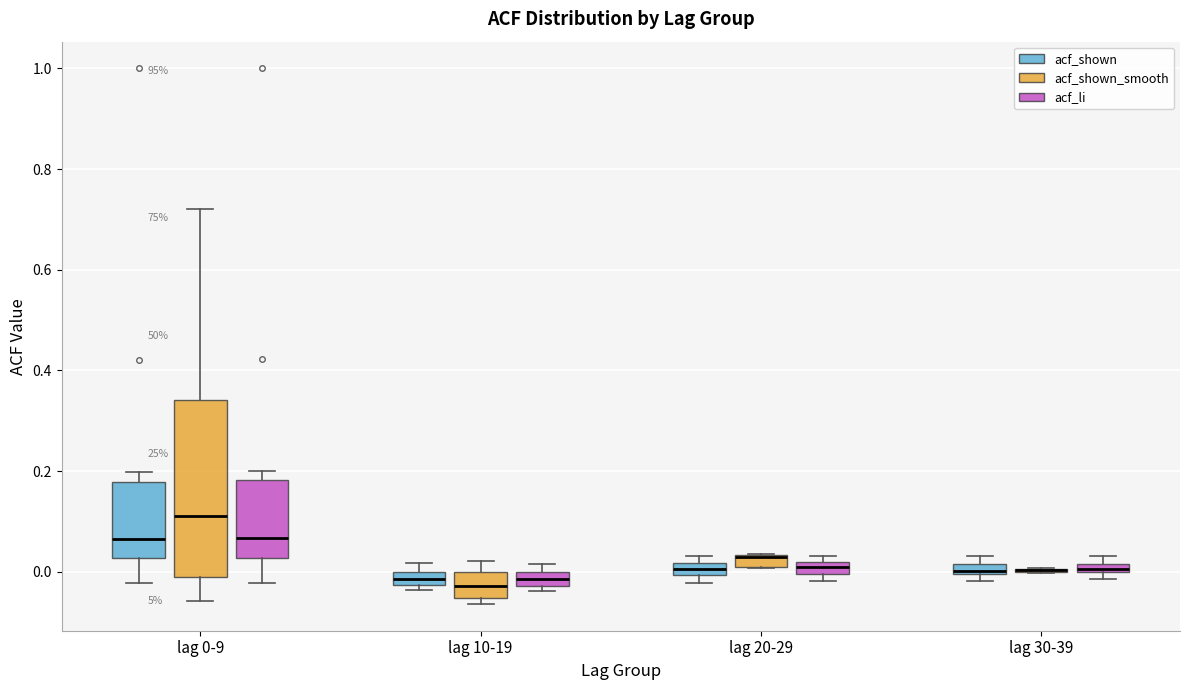

Where is the lower edge of the box for lag 30-39 (acf_shown) on the y-axis? The values are not printed on the chart, so give them approximately, as read against the axis.

0.00